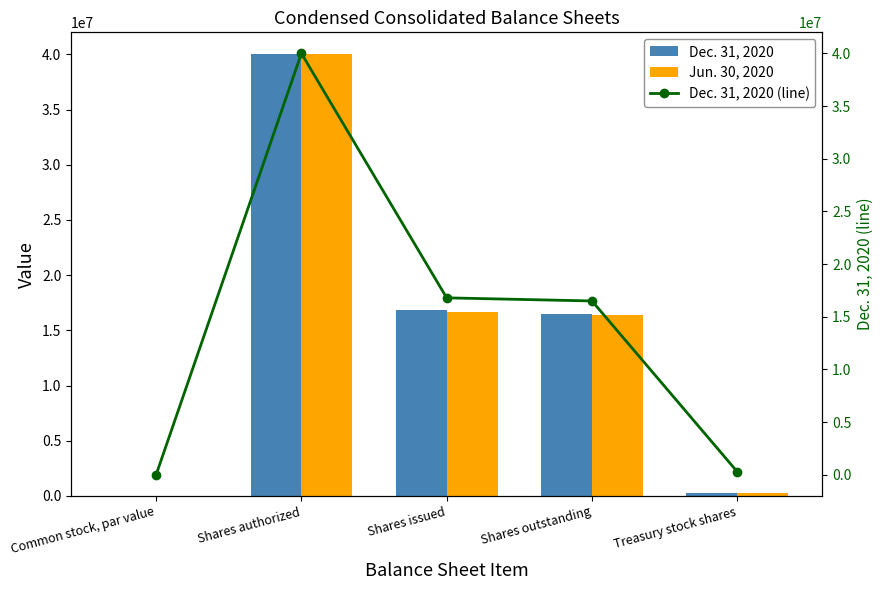

List the labels in order of Jun. 30, 2020 value, largest first.

Shares authorized, Shares issued, Shares outstanding, Treasury stock shares, Common stock, par value